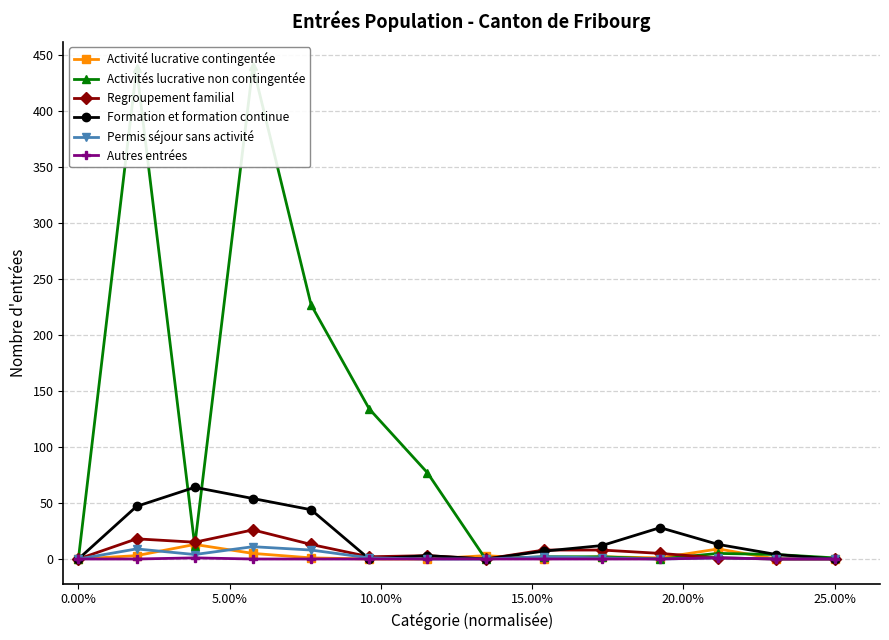

True or false: Activité lucrative contingentée has more than 1 interior local peaks.

True